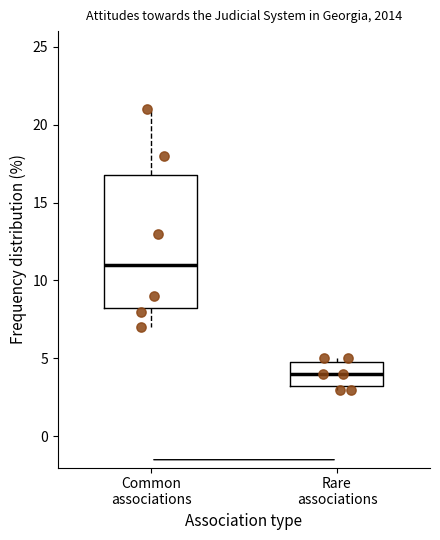

Reading left to right, read every box against the y-axis: the position of its median line, the range the box covers, and the ends of its whiskers. The values are not printed on the chart, so give them approximately, as read against the axis.

Common associations: median 11.0, box 8.5 to 17.0, whiskers 7.0 to 21.0
Rare associations: median 4.0, box 3.5 to 5.0, whiskers 3.0 to 5.0 (just above the box's upper edge)